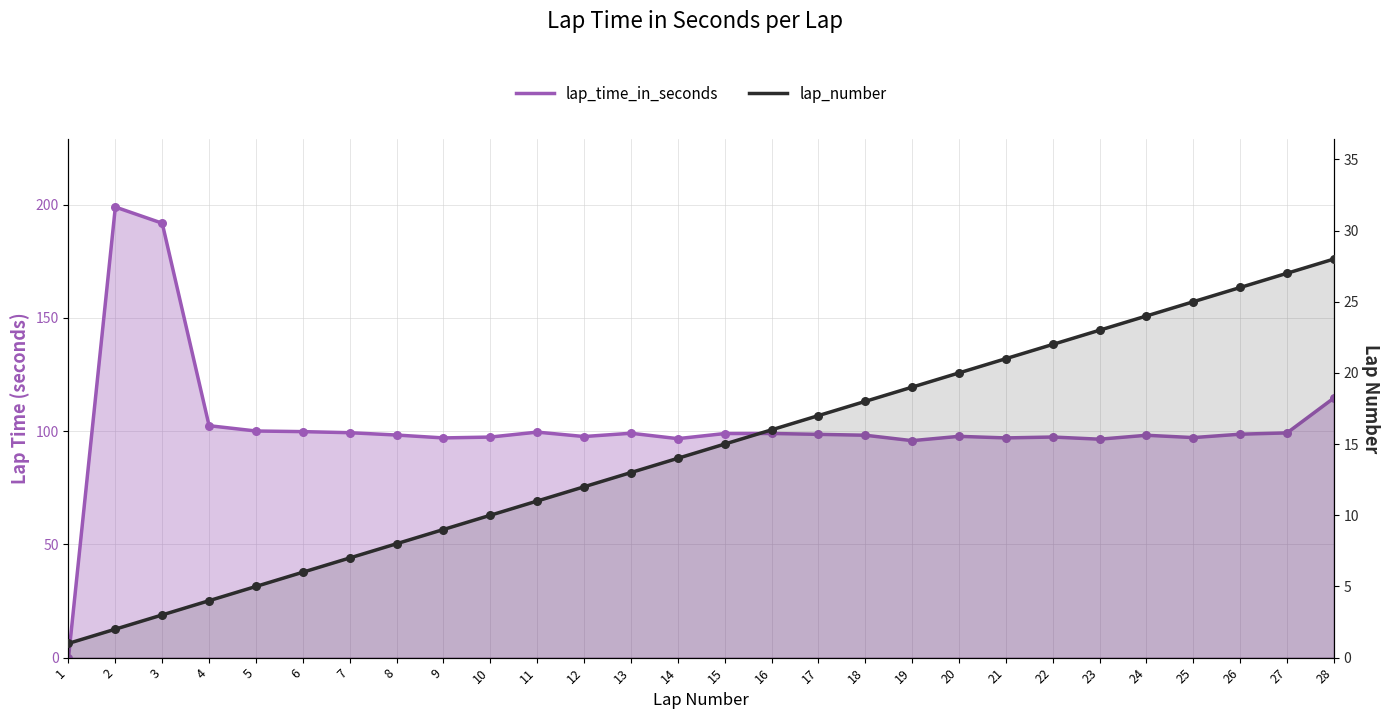

Which series reaches the maximum Y coordinate?

lap_time_in_seconds